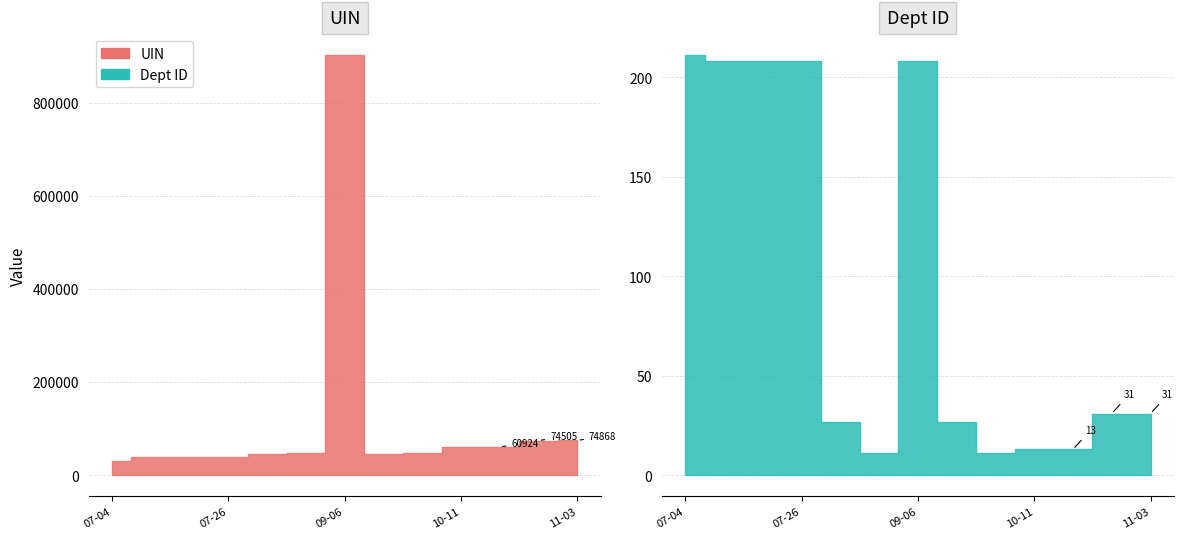

What is the label of the 2nd point from the right?

2022-10-31